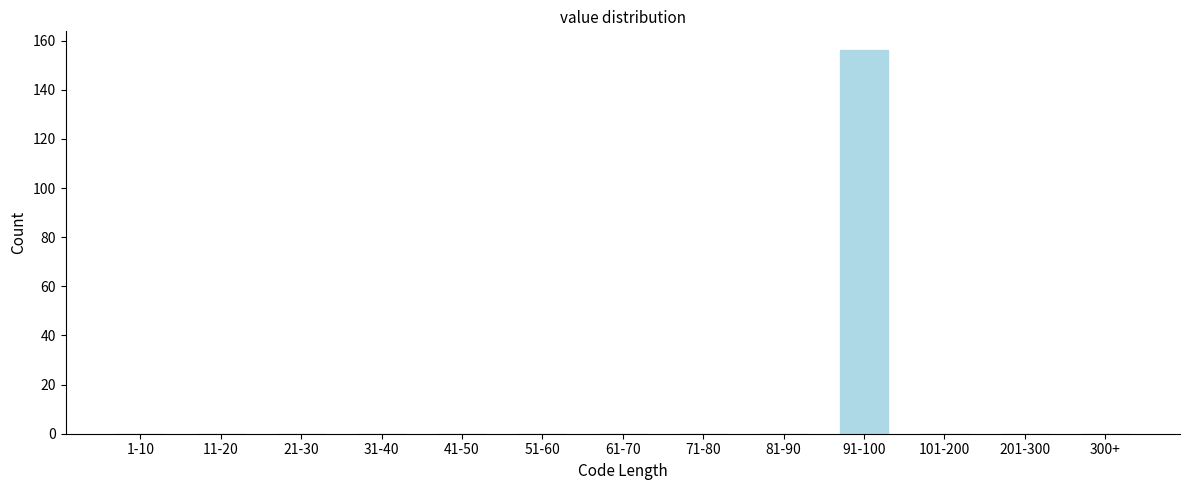

Reading left to right, extract all data points from this chart.

1-10=0	11-20=0	21-30=0	31-40=0	41-50=0	51-60=0	61-70=0	71-80=0	81-90=0	91-100=156	101-200=0	201-300=0	300+=0